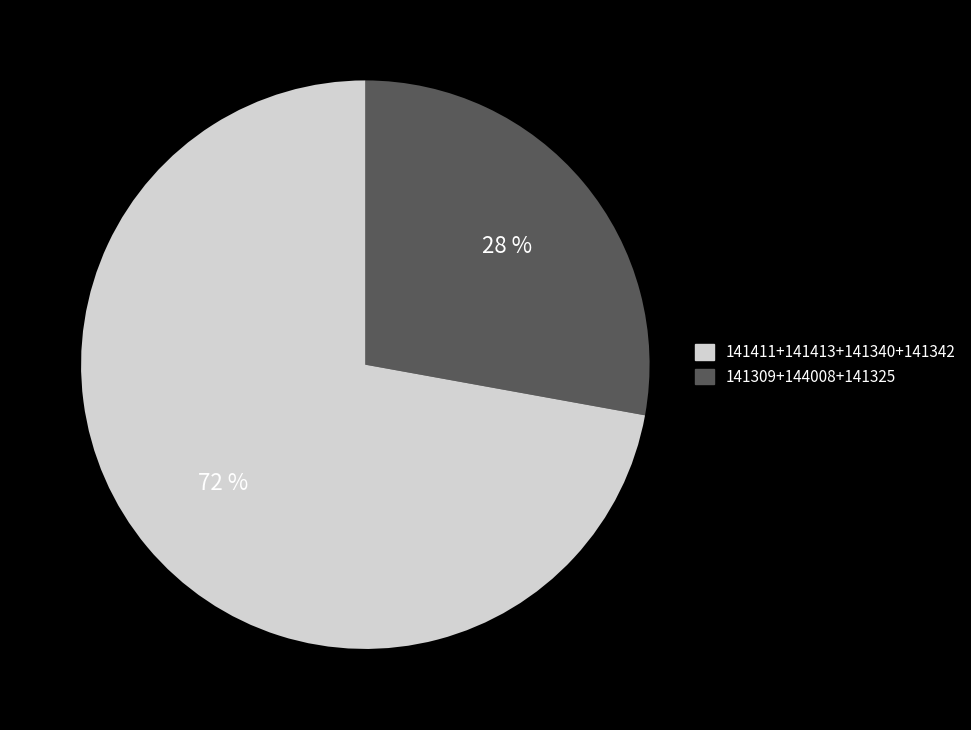

To the nearest percent, what is the average slice percentage?

50%